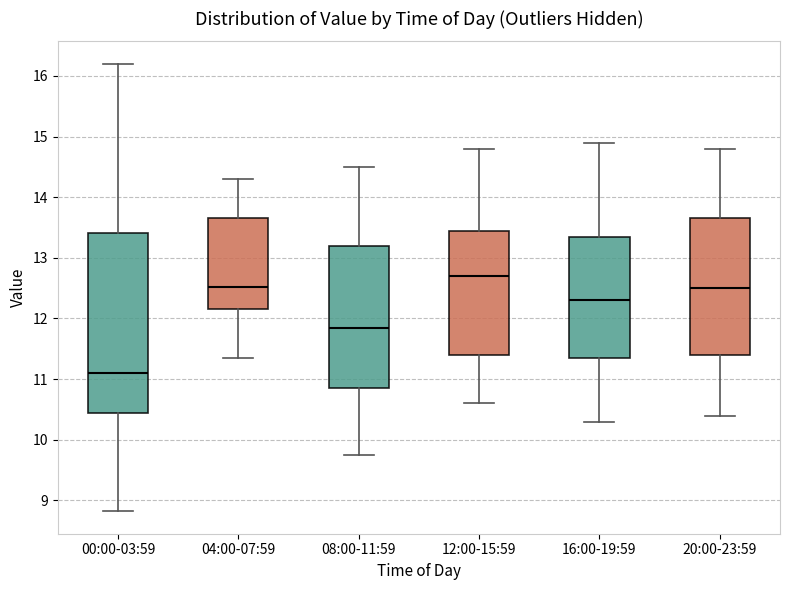

Where is the lower edge of the box for 16:00-19:59 on the y-axis? The values are not printed on the chart, so give them approximately, as read against the axis.

11.4